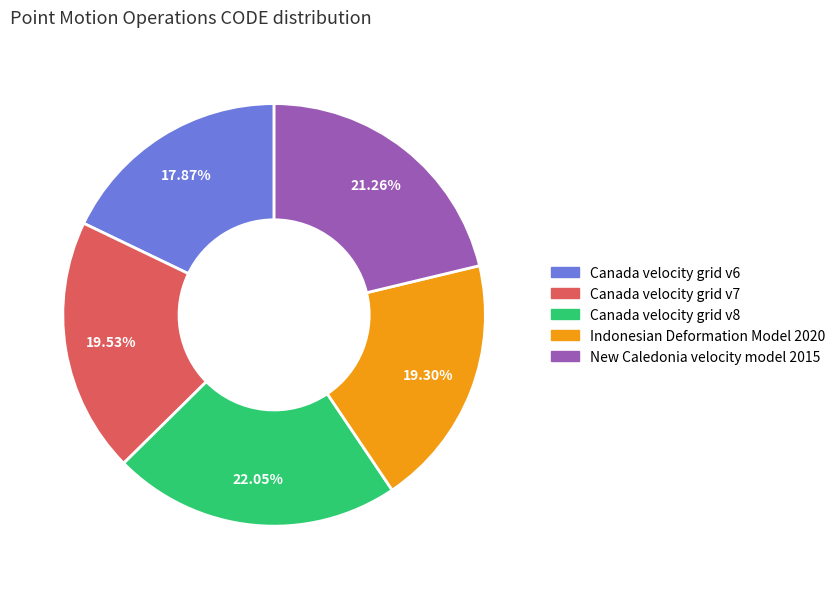

Which category has the smallest portion of the pie?

Canada velocity grid v6